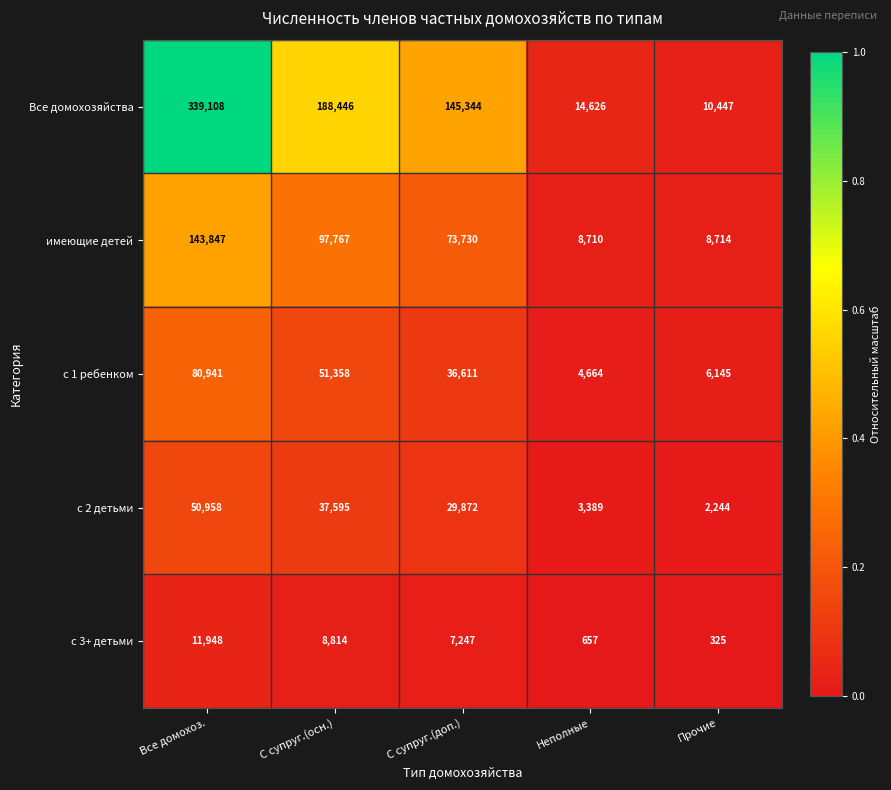

At which category is the sum across all series the highest?

Все домохоз.